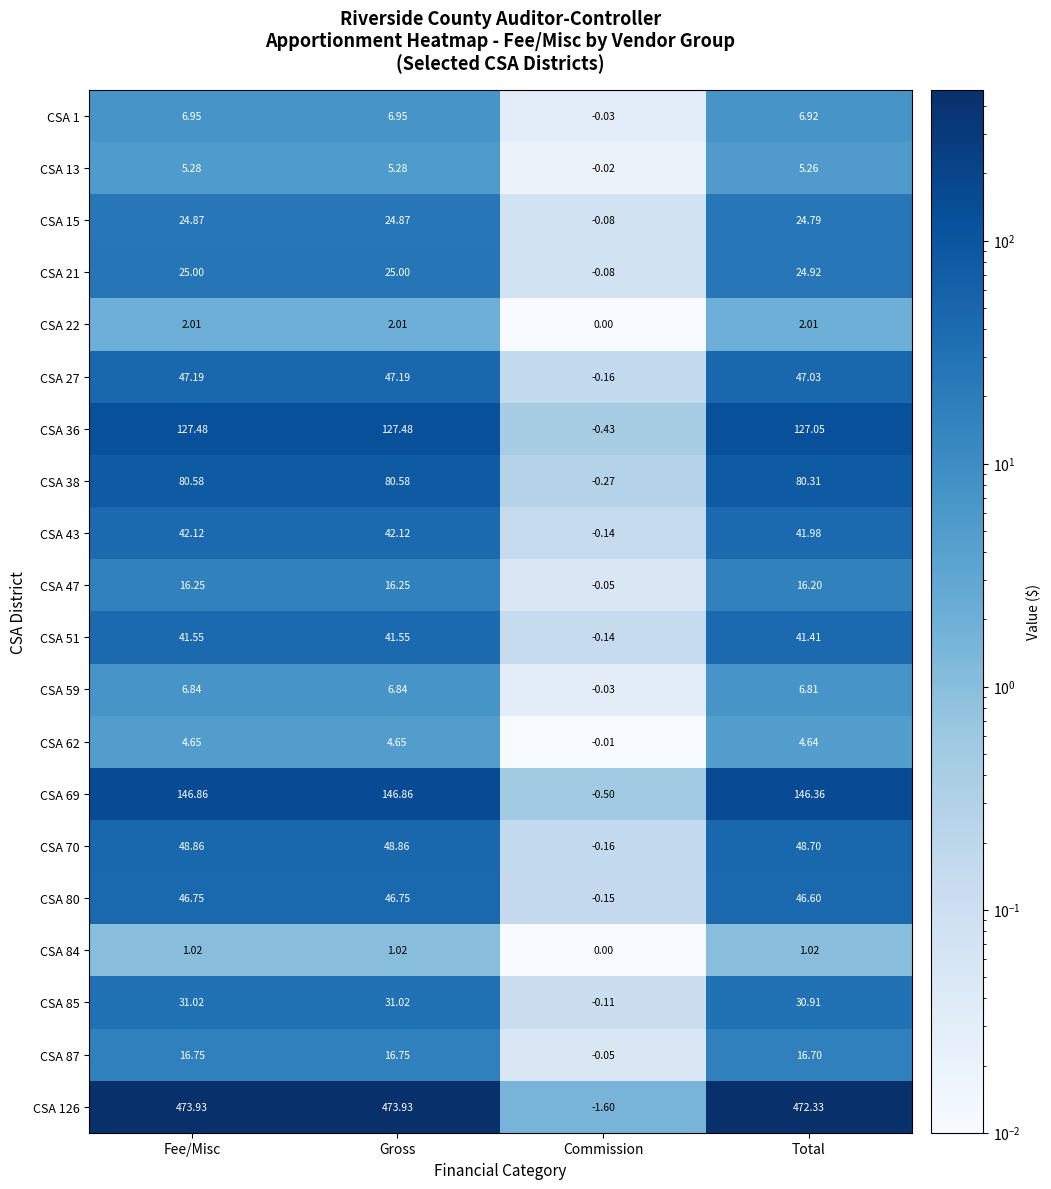

At which label does CSA 69 reach its minimum?

Commission